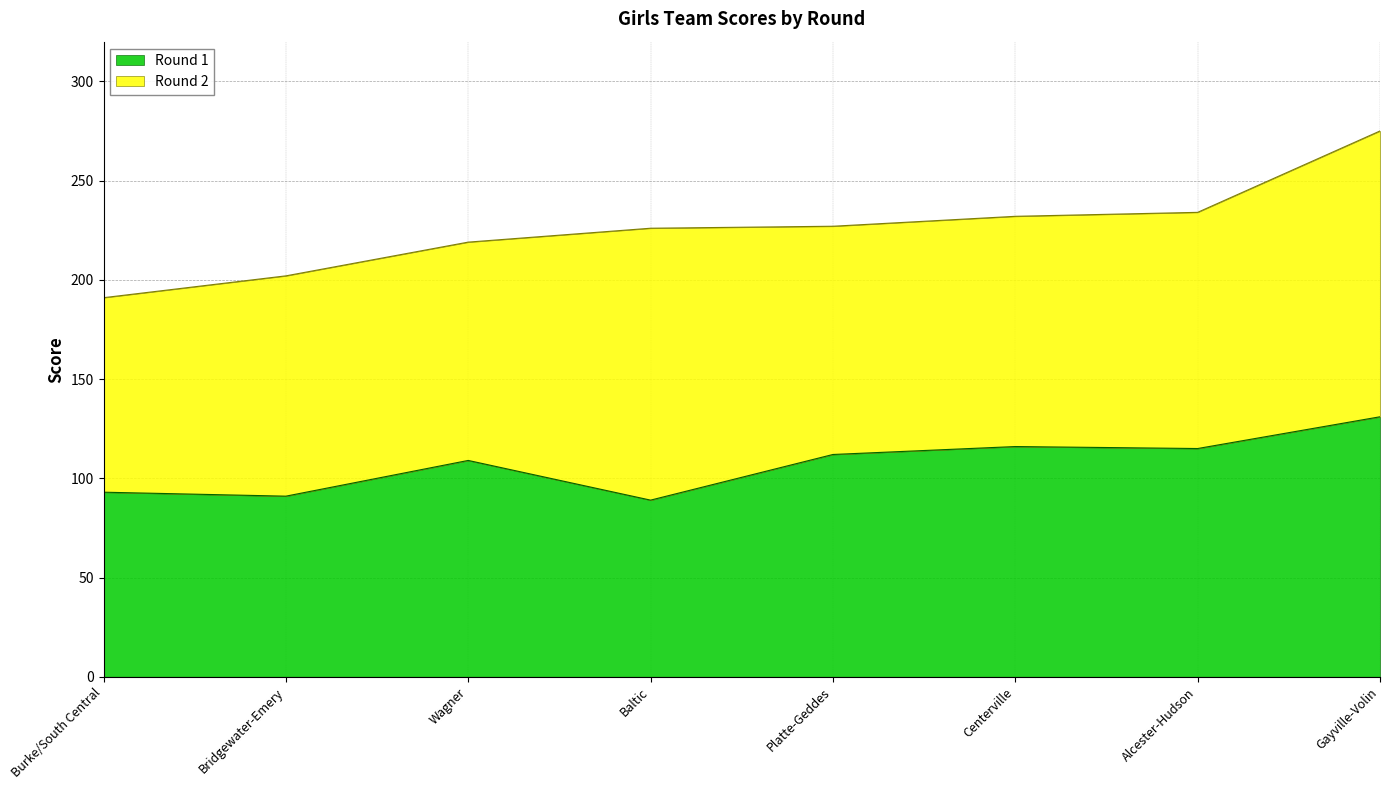

True or false: Round 1 has a value of 93 at Burke/South Central.

True